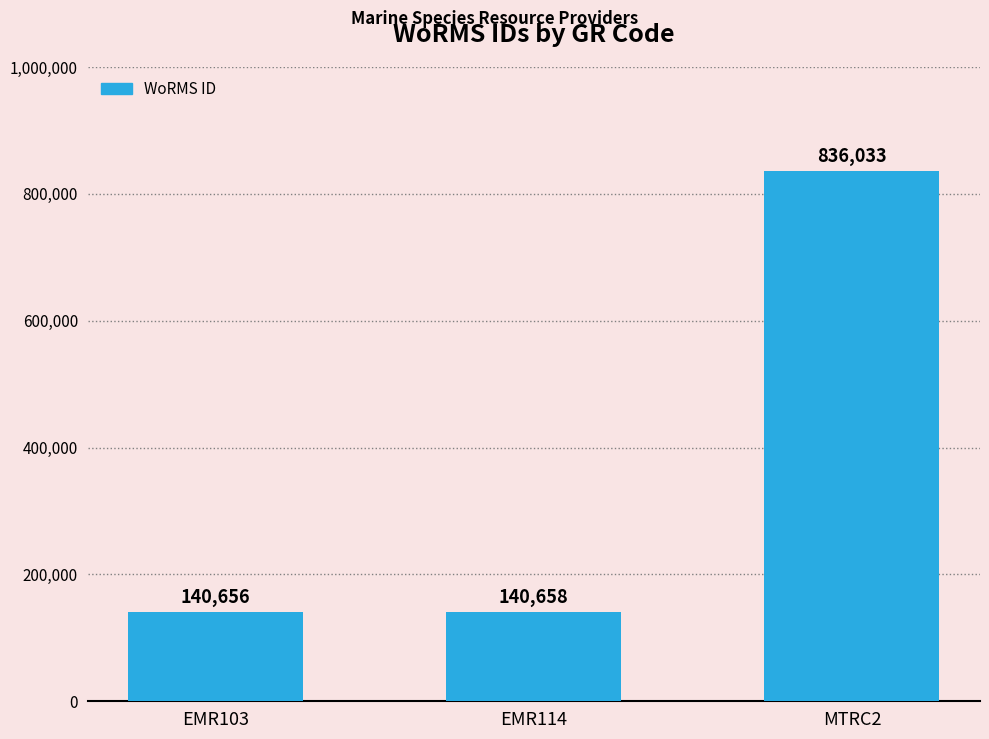

At which category does the chart reach its minimum across all series?

EMR103